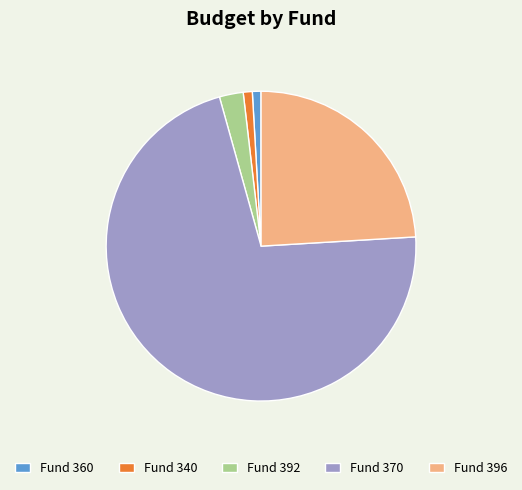

Which category has the biggest portion of the pie?

Fund 370